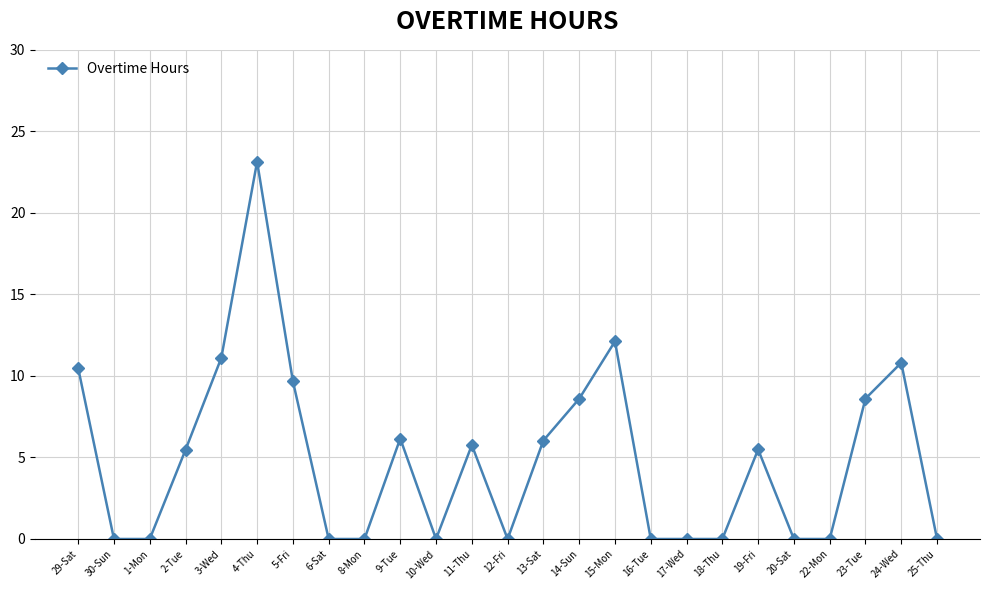

Reading left to right, extract all data points from this chart.

10.5	0.0	0.0	5.5	11.1	23.1	9.7	0.0	0.0	6.2	0.0	5.8	0.0	6.0	8.6	12.1	0.0	0.0	0.0	5.5	0.0	0.0	8.6	10.8	0.0